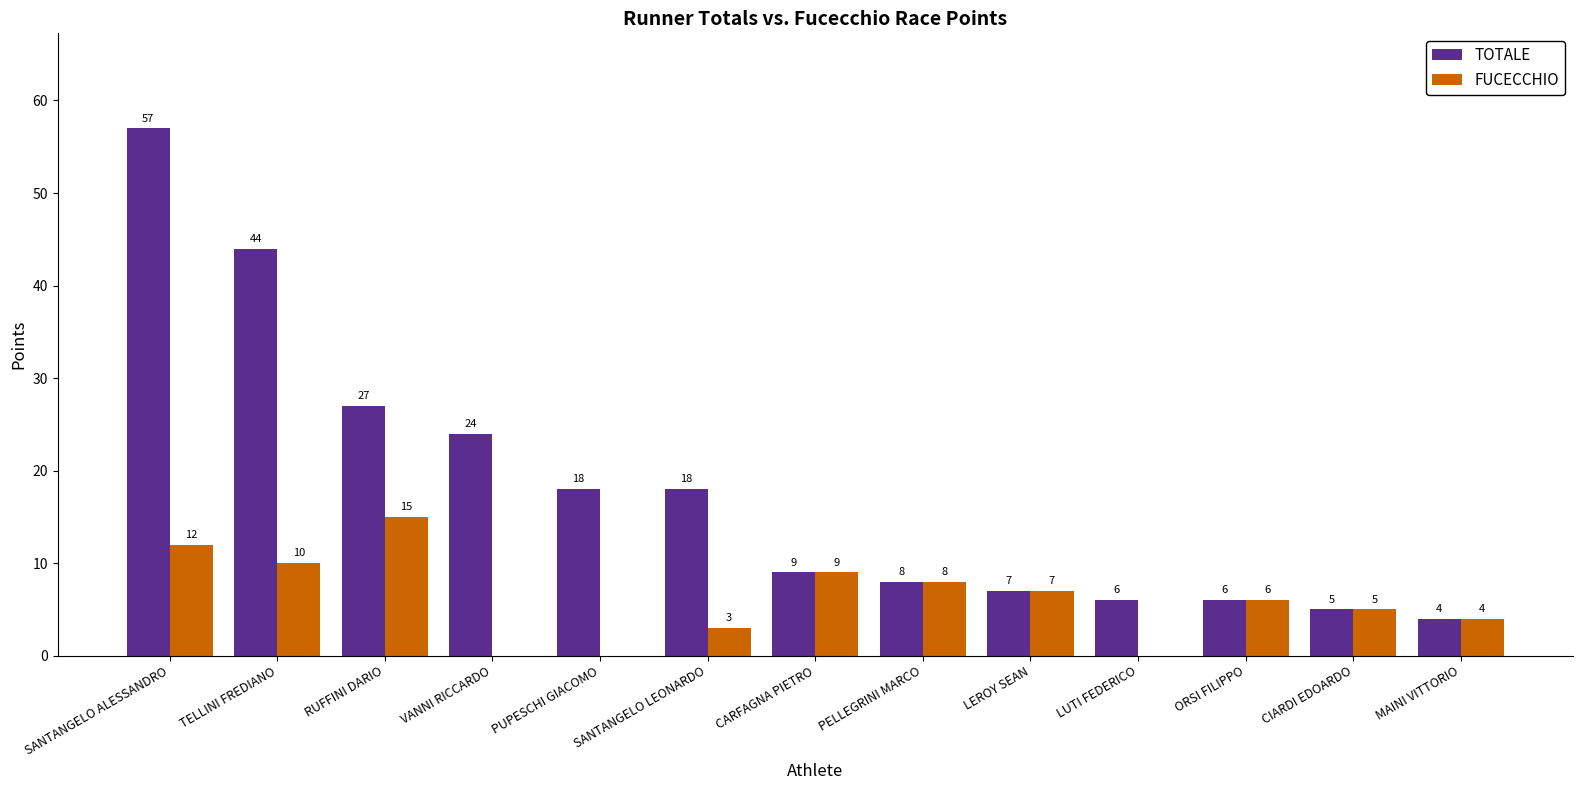

Reading left to right, extract all data points from this chart.

TOTALE: 57	44	27	24	18	18	9	8	7	6	6	5	4
FUCECCHIO: 12	10	15	0	0	3	9	8	7	0	6	5	4